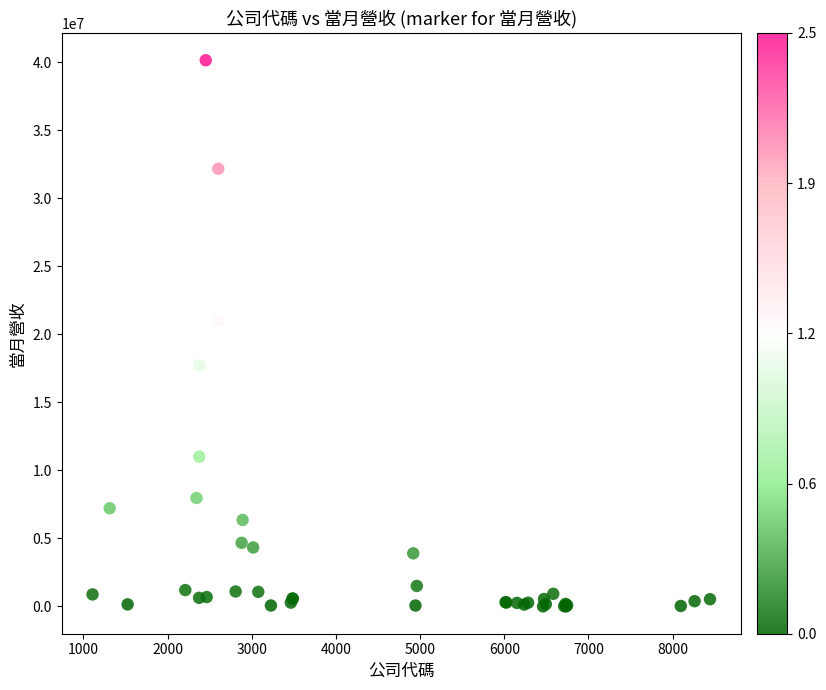

What Y value in the scatter plot is closest to 20073620?

21007470